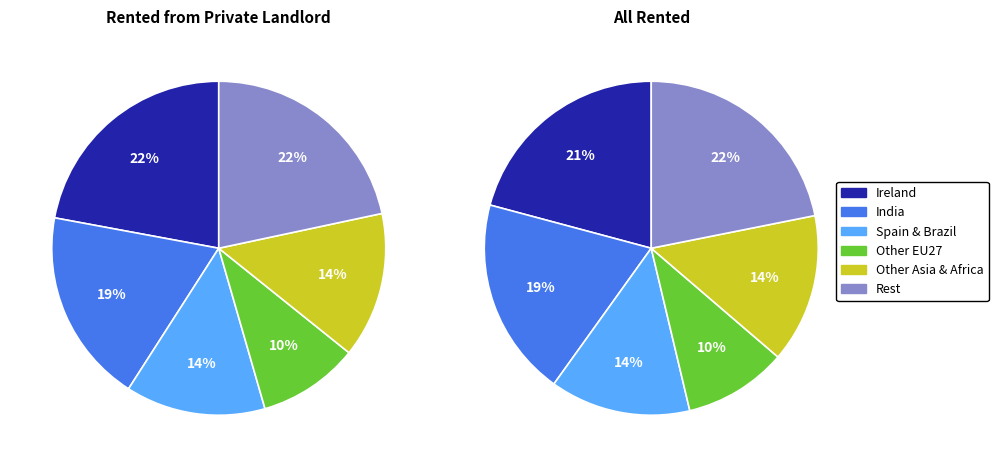

How many segments does this pie chart have?

12